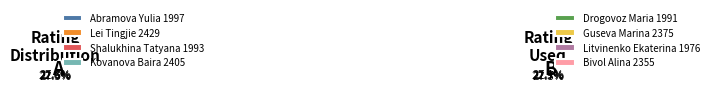

Is the sum of 1993 and 1976 greater than half?

No